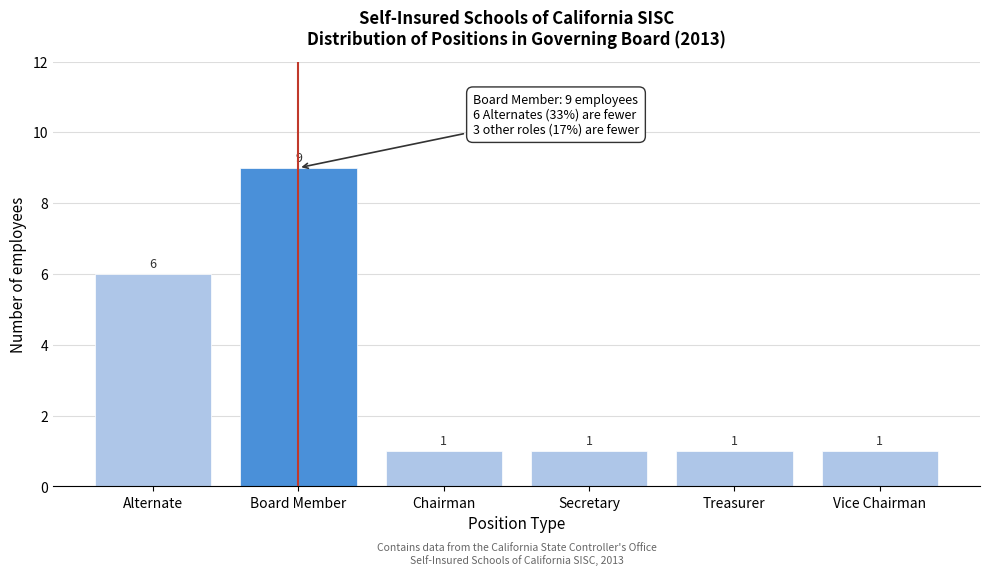

Reading right to left, transcribe all the data shown in this chart.

1	1	1	1	9	6